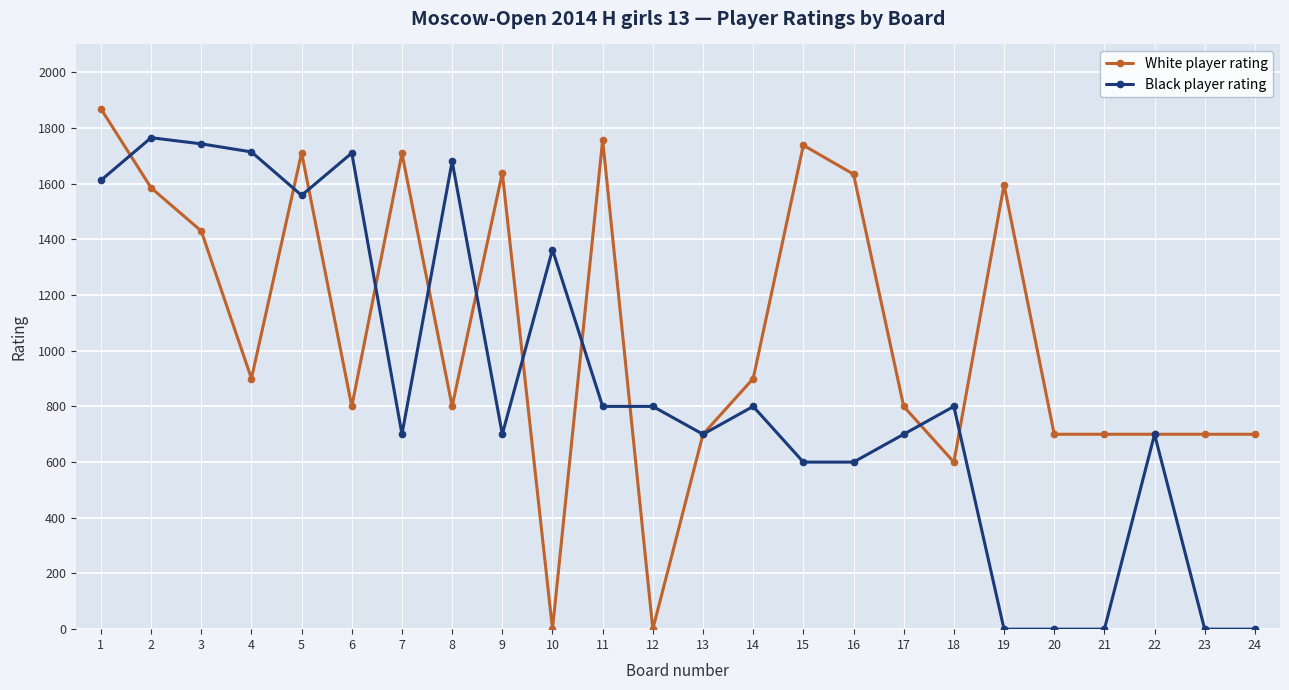

Between which two adjacent categories do White player rating and Black player rating first intersect?

1 and 2